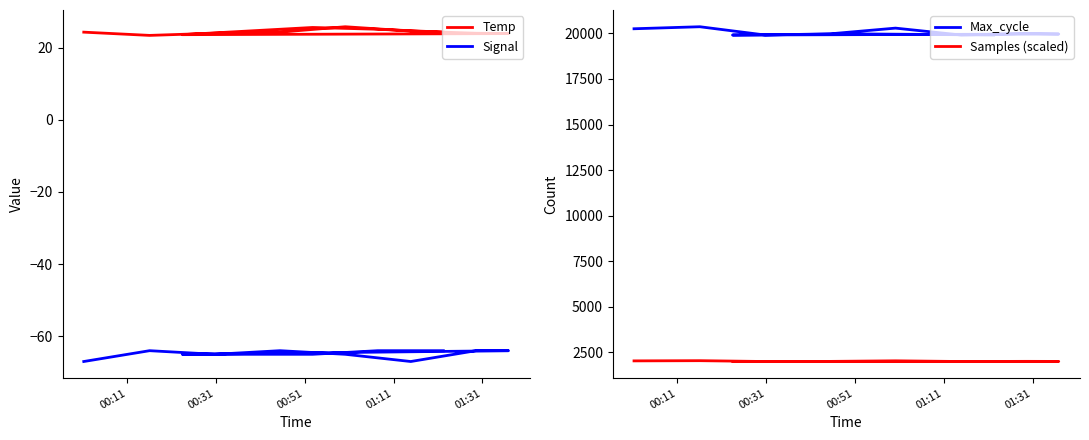

At which label is Temp closest to 24?

00:51